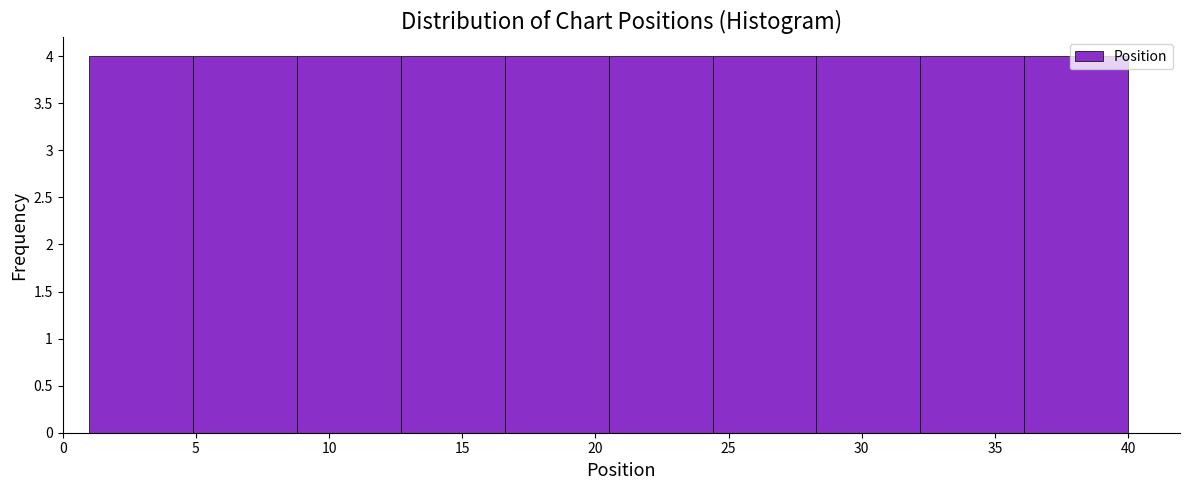

Reading left to right, list every bar in this chart as the range it spans on the x-axis followed by its height. Neither the bar edges nor the heights are printed on the chart, so give them approximately, as read against the axes.

1.0 to 4.9: 4
4.9 to 8.8: 4
8.8 to 12.7: 4
12.7 to 16.6: 4
16.6 to 20.5: 4
20.5 to 24.4: 4
24.4 to 28.3: 4
28.3 to 32.2: 4
32.2 to 36.1: 4
36.1 to 40.0: 4